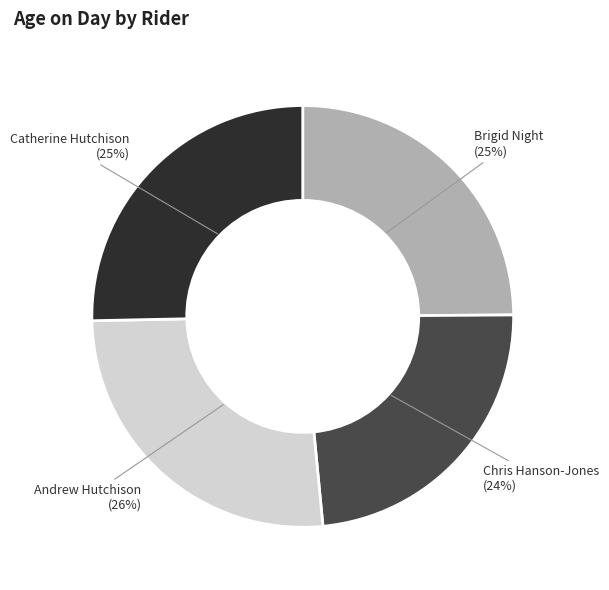

To the nearest percent, what is the difference between the Andrew Hutchison and Catherine Hutchison slice percentages?

1%